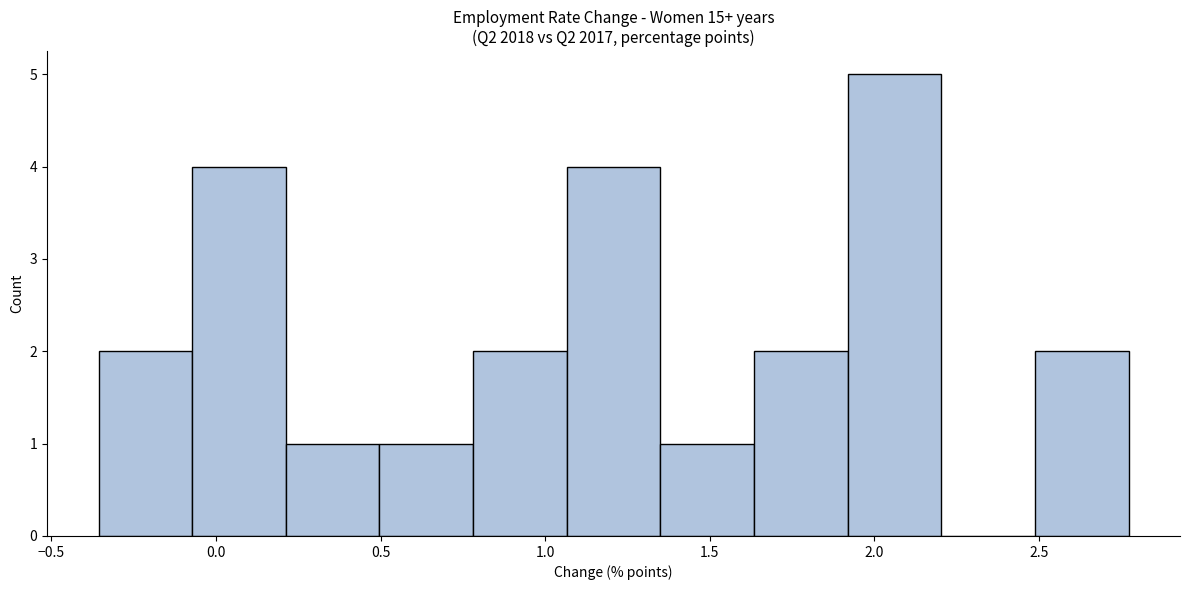

What is the height of the bar covering 2.50 to 2.75 on the x-axis? Neither the bar edges nor the heights are printed on the chart, so give them approximately, as read against the axes.

2